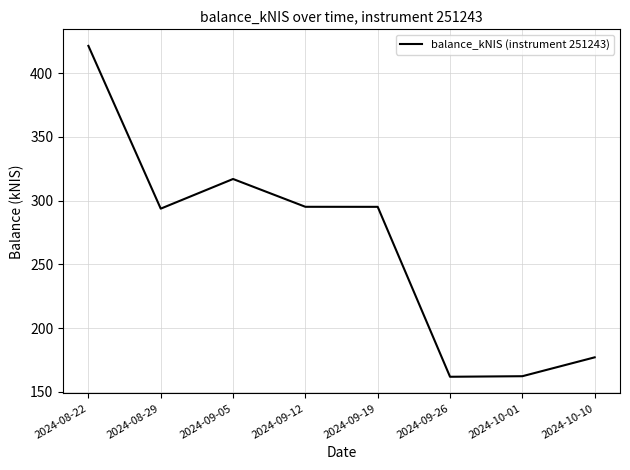

What is the smallest value displayed?

161.8